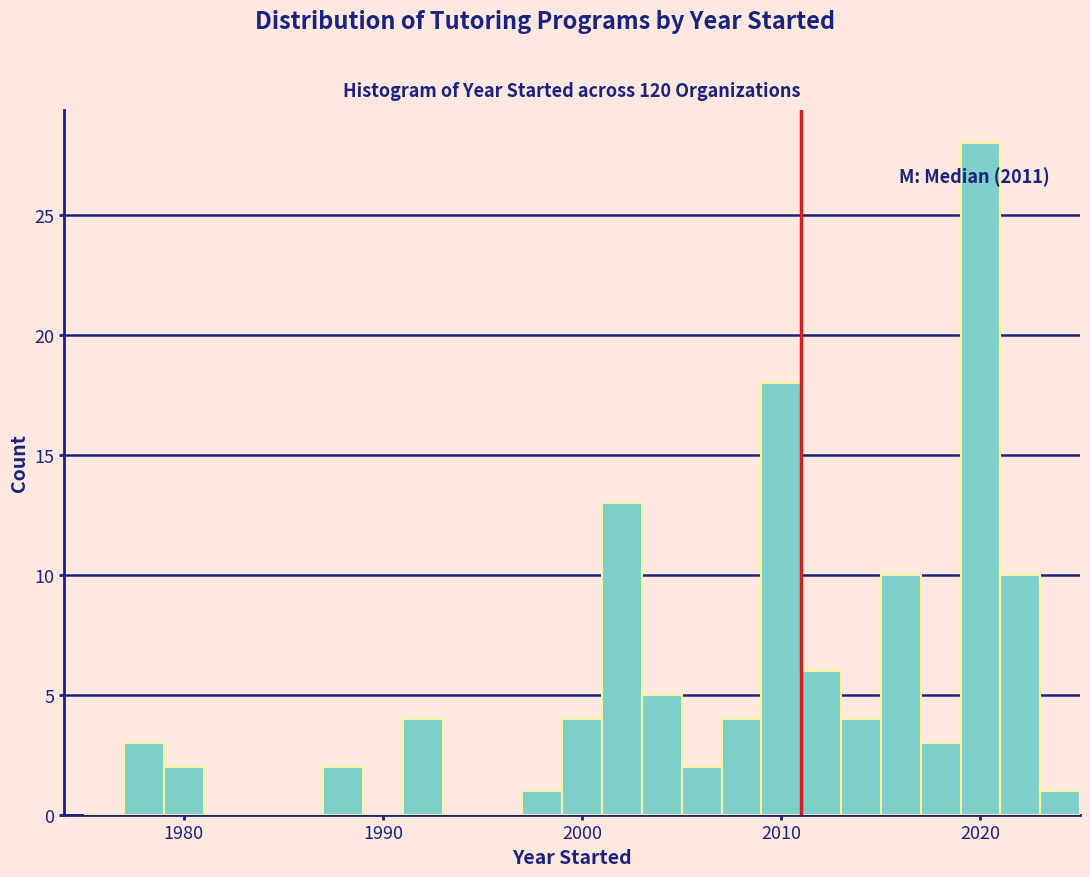

Read against the x-axis, roughly where is the centre of the tallest bar?

2020